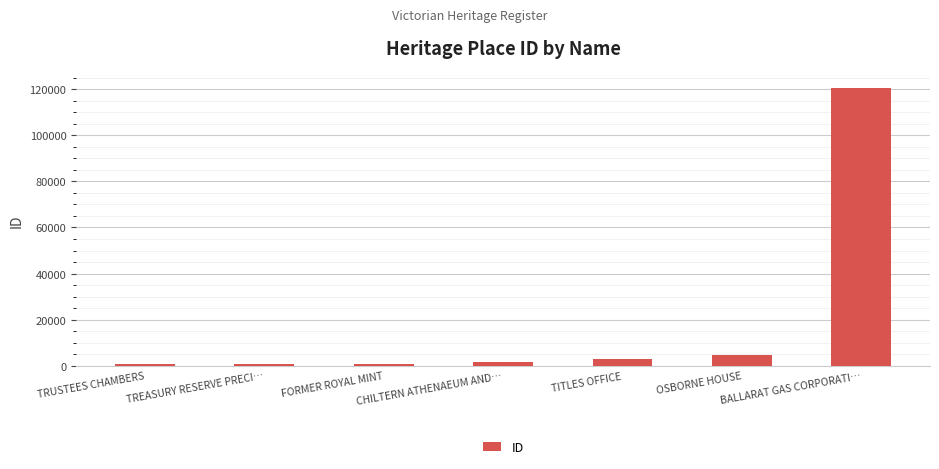

What is the change in value from FORMER ROYAL MINT to OSBORNE HOUSE?

+3959